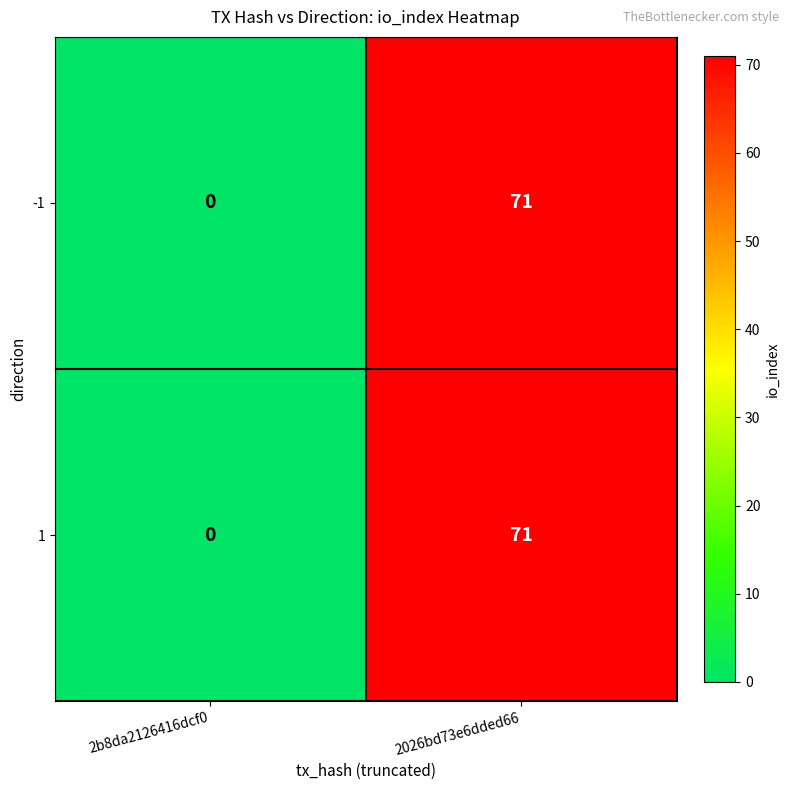

How many values in the 1 series are below 71?

1